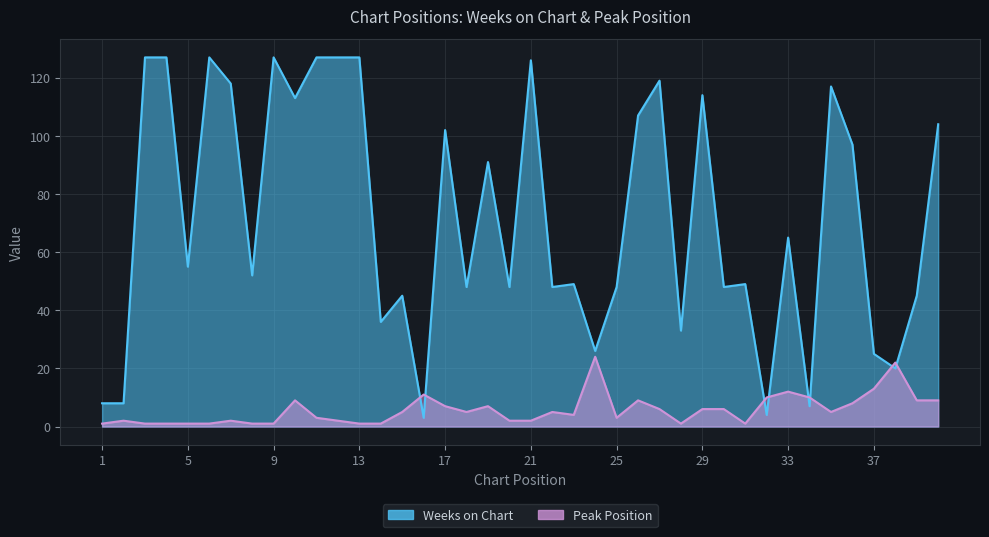

How many lines are shown in the chart?

2